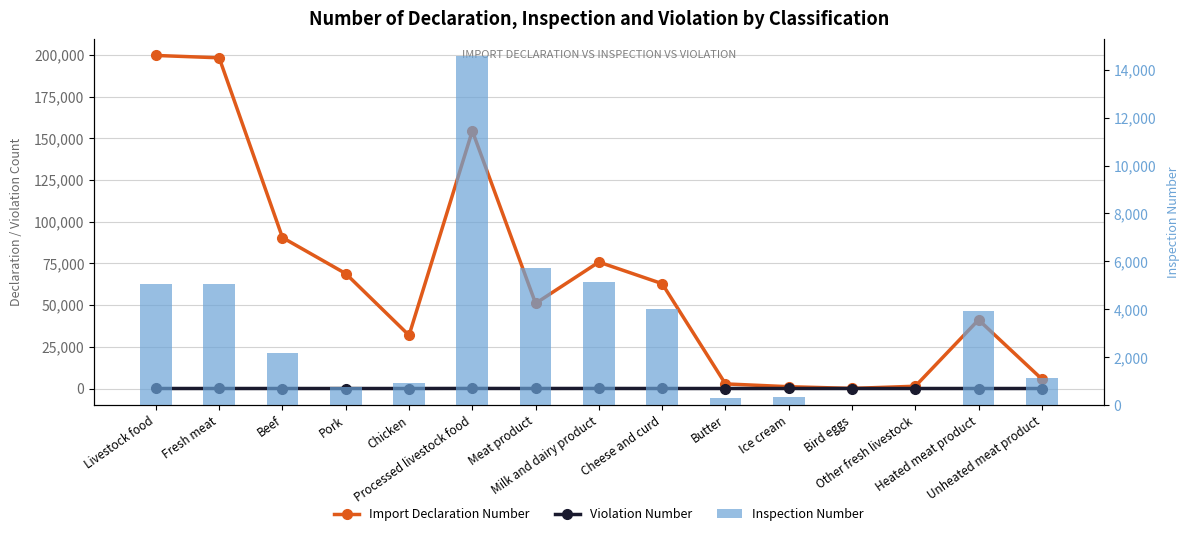

What is the value of the Violation Number bar at the 11th from the left?

8